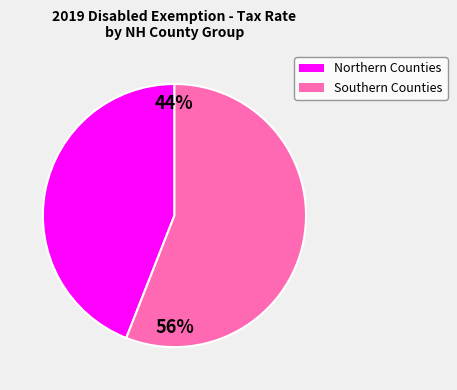

Does any single category account for the majority?

Yes